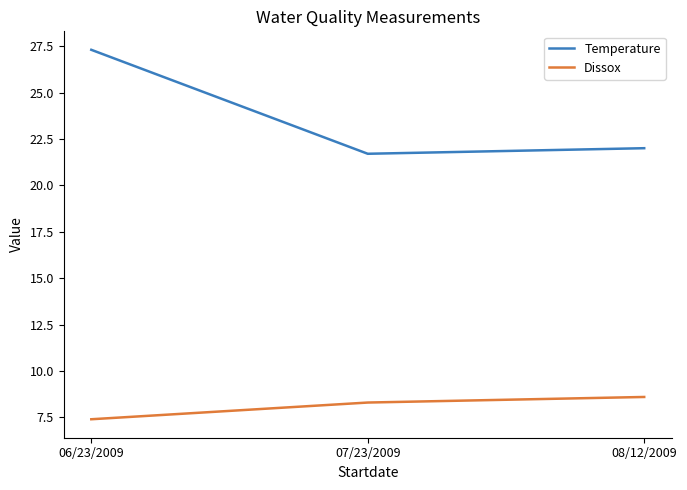

The Dissox series shows 8.6 at 08/12/2009. True or false?

True